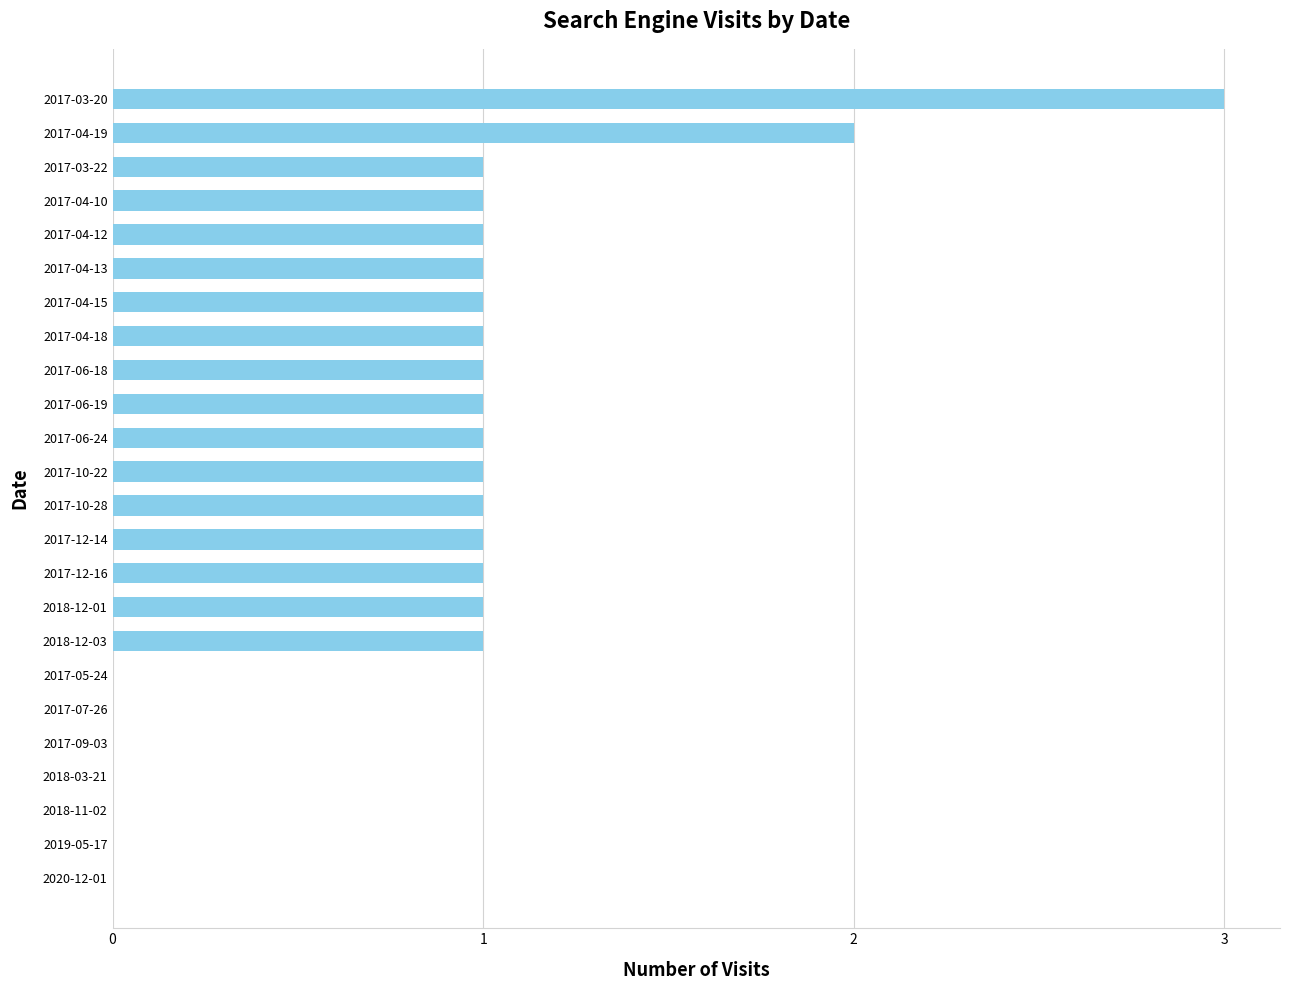

What is the average value?

1